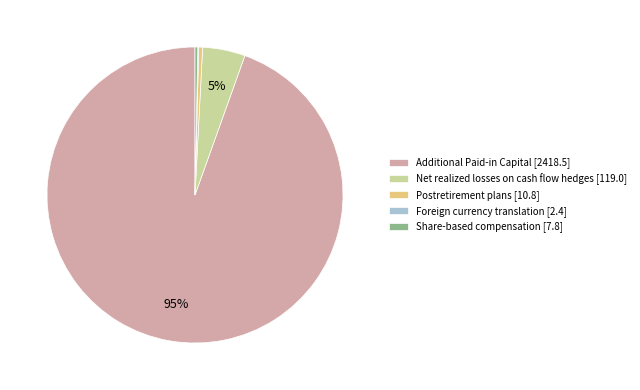

Between Postretirement plans [10.8] and Net realized losses on cash flow hedges [119.0], which is larger?

Net realized losses on cash flow hedges [119.0]